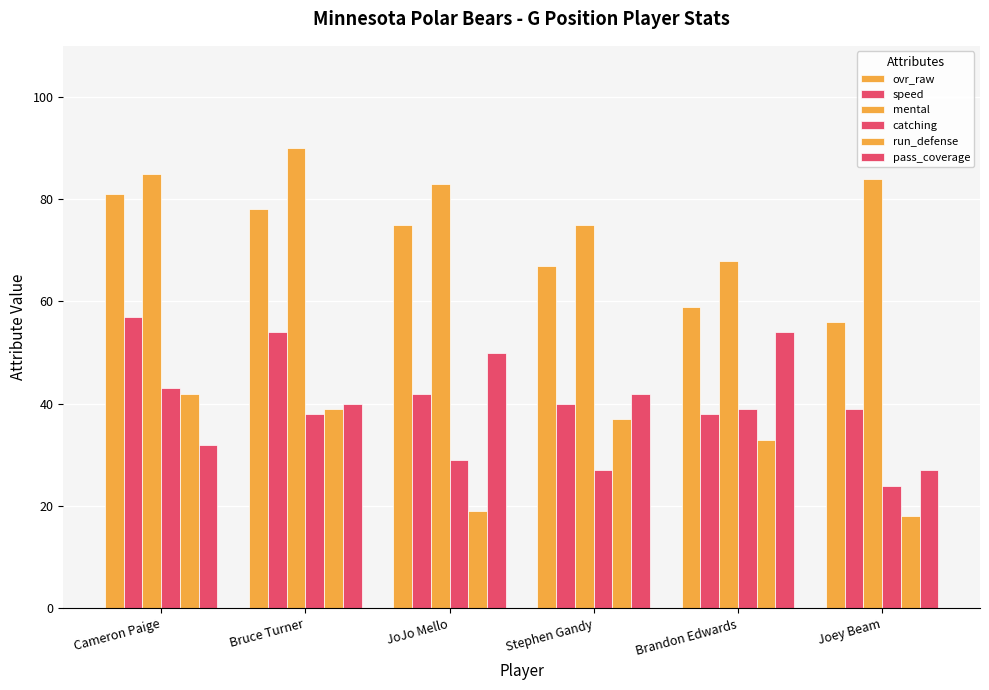

How many values in the catching series are below 38?

3